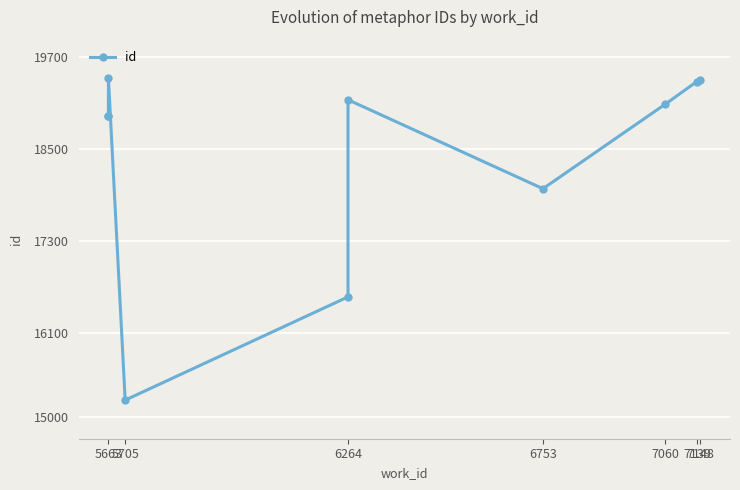

True or false: the data shows 4207 at 7060.

False